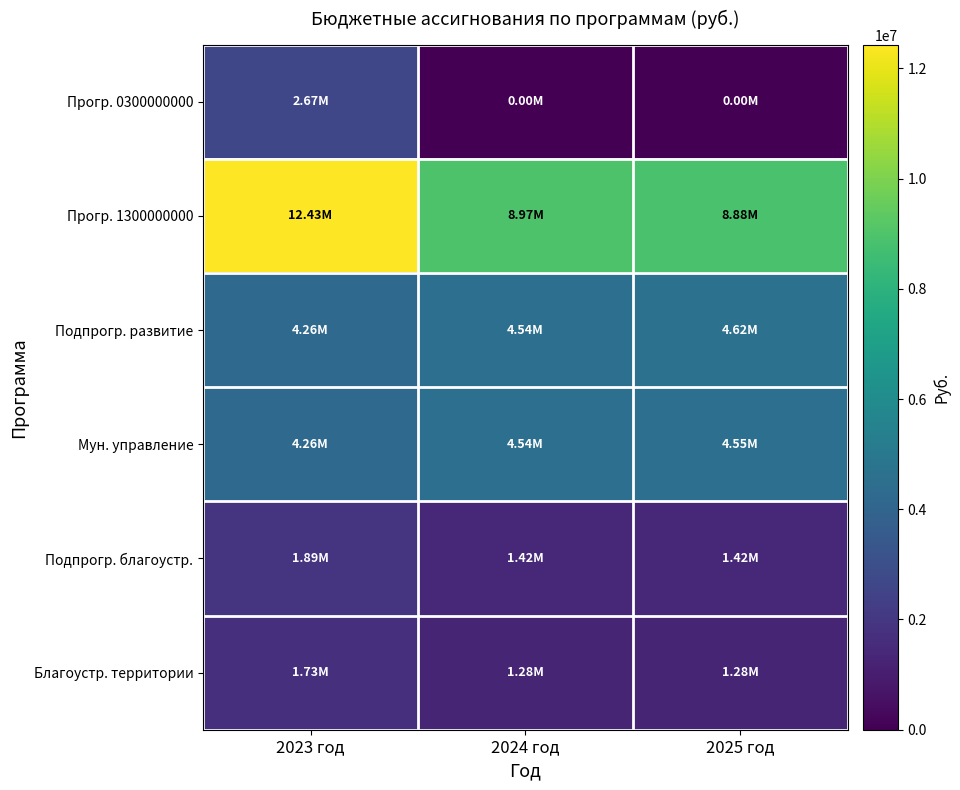

How many series are shown in this chart?

6